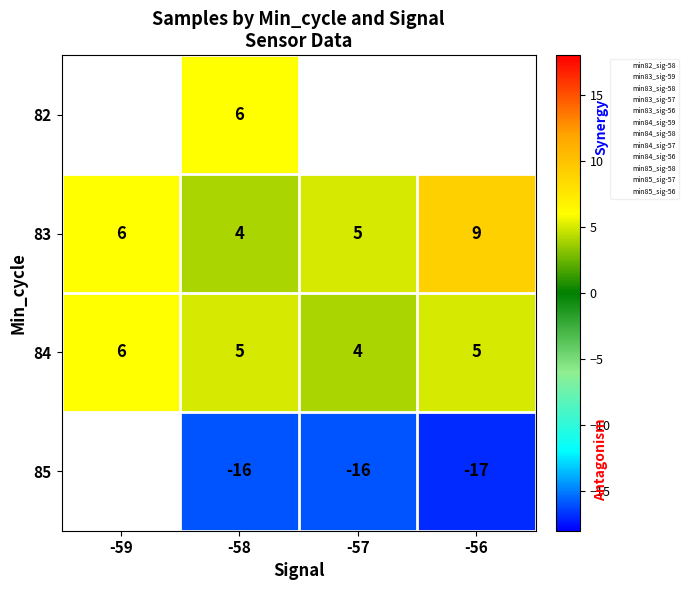

At which label does 83 reach its peak?

-56